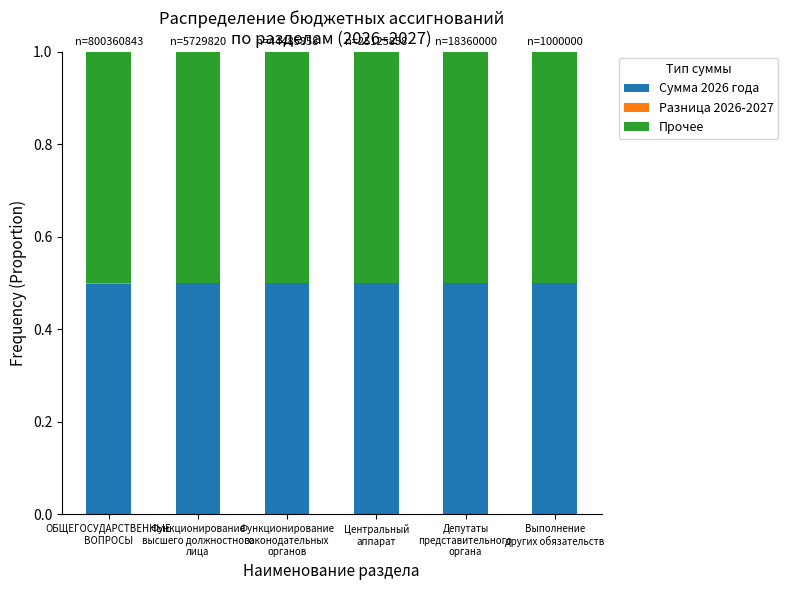

What is the highest value of the Сумма 2026 года series?

0.5